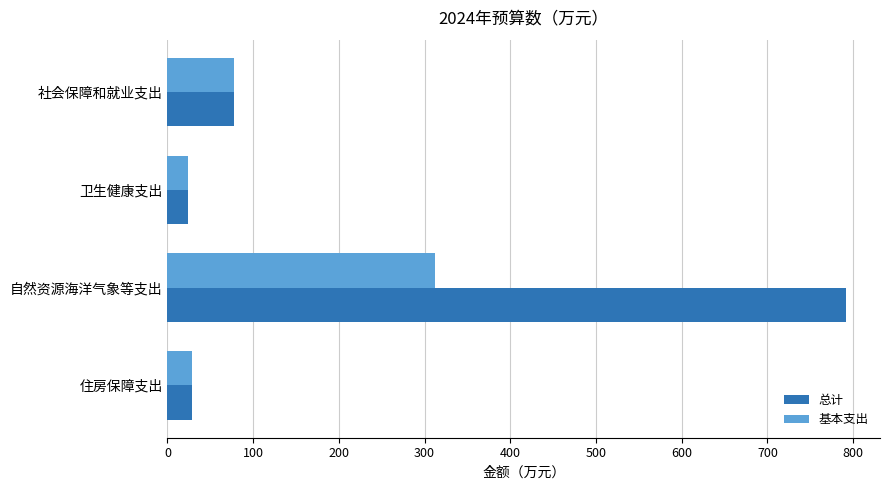

At 自然资源海洋气象等支出, list the series in order from smallest to largest.

基本支出, 总计